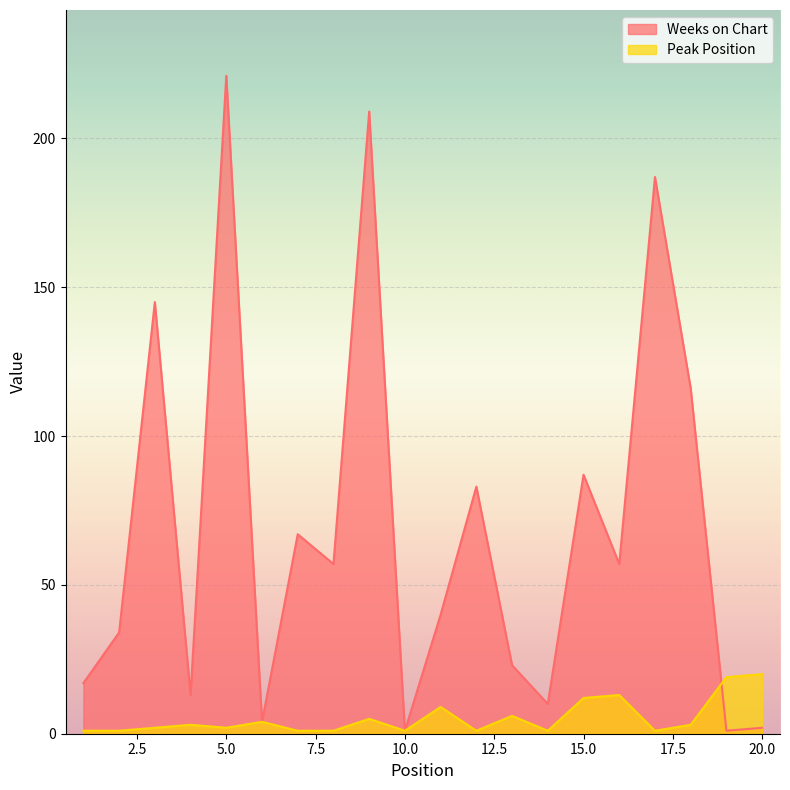

What is the sum of all Peak Position values?

106